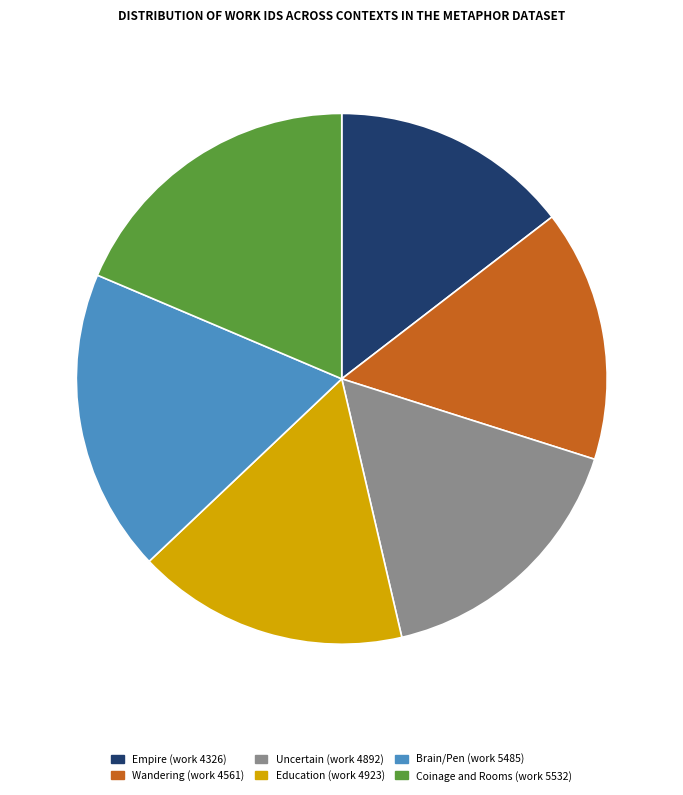

Is it true that Uncertain (work 4892) is 16% of the pie?

True